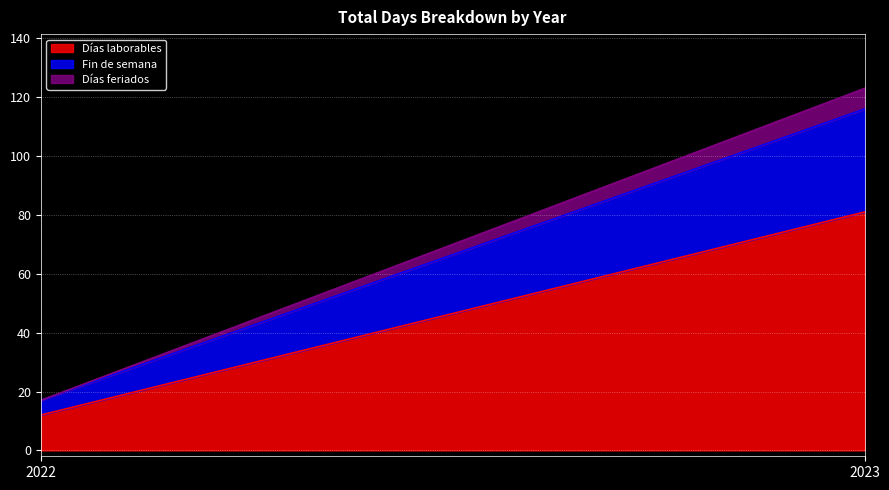

Which category has the highest value in the Fin de semana series?

2023